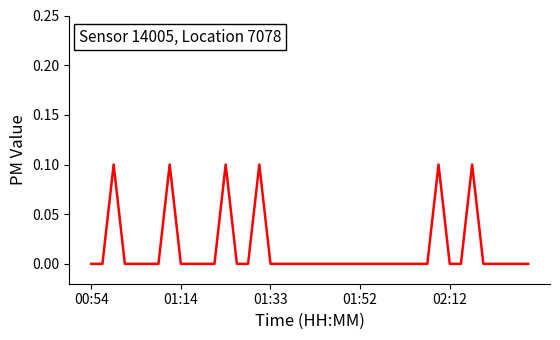

True or false: the data has more than 2 interior local peaks.

True